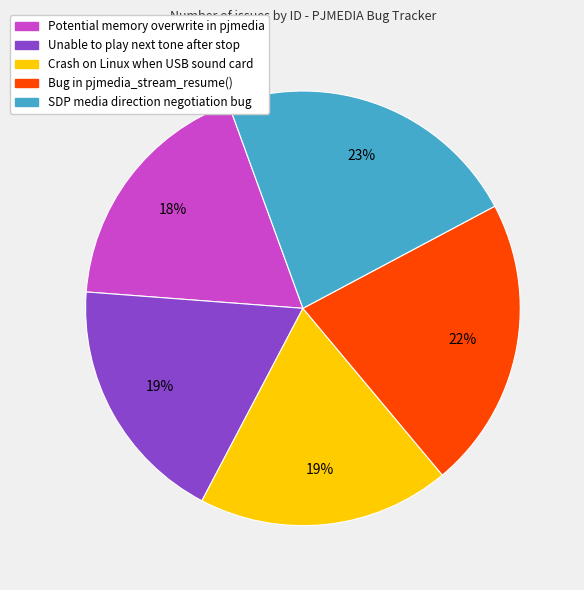

Is there a majority slice in this chart?

No